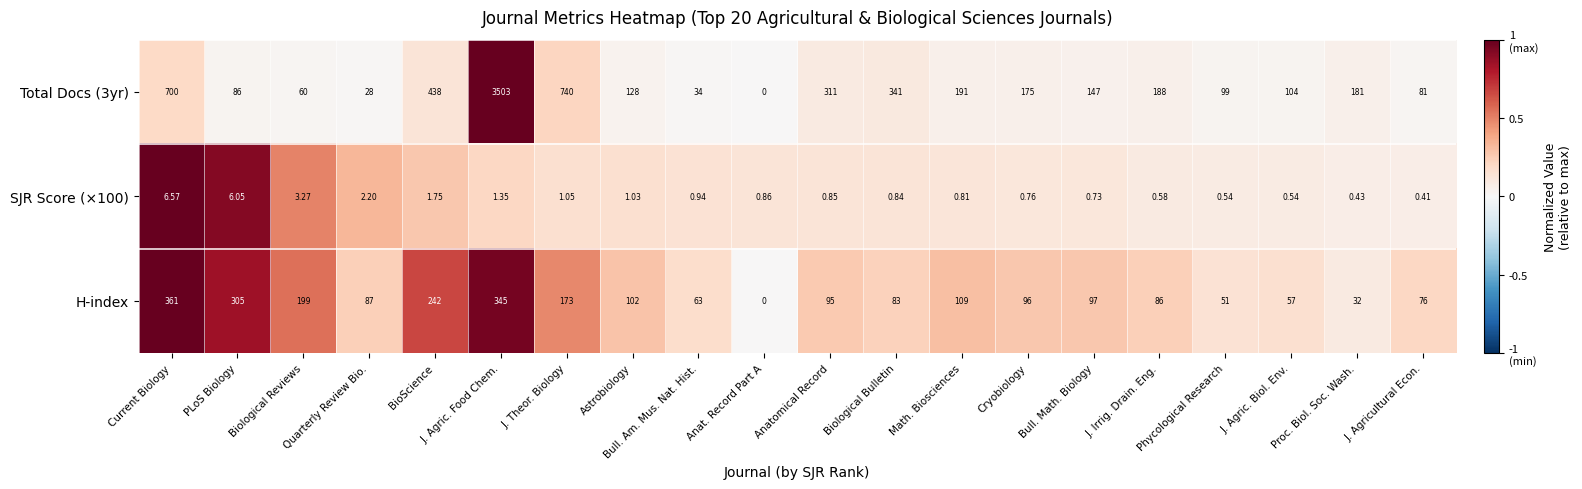

Which category has the highest value across all series?

J. Agric. Food Chem.